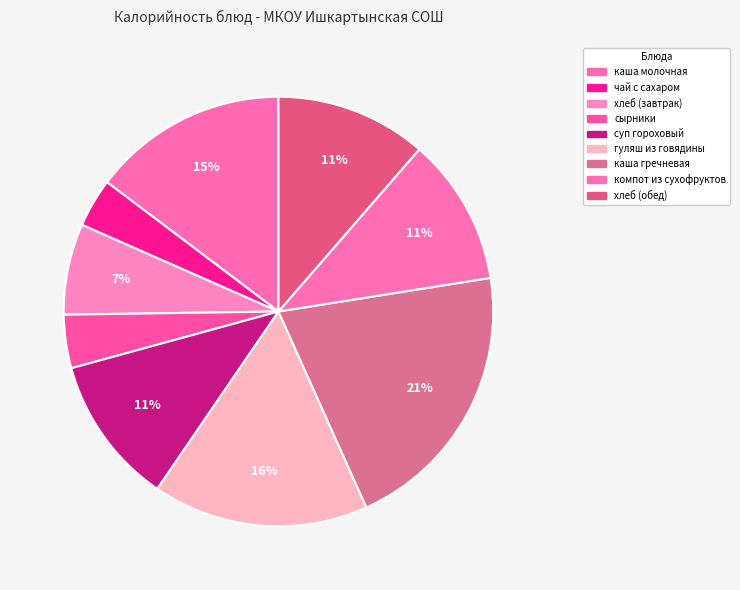

Is it true that сырники is 1% of the pie?

False